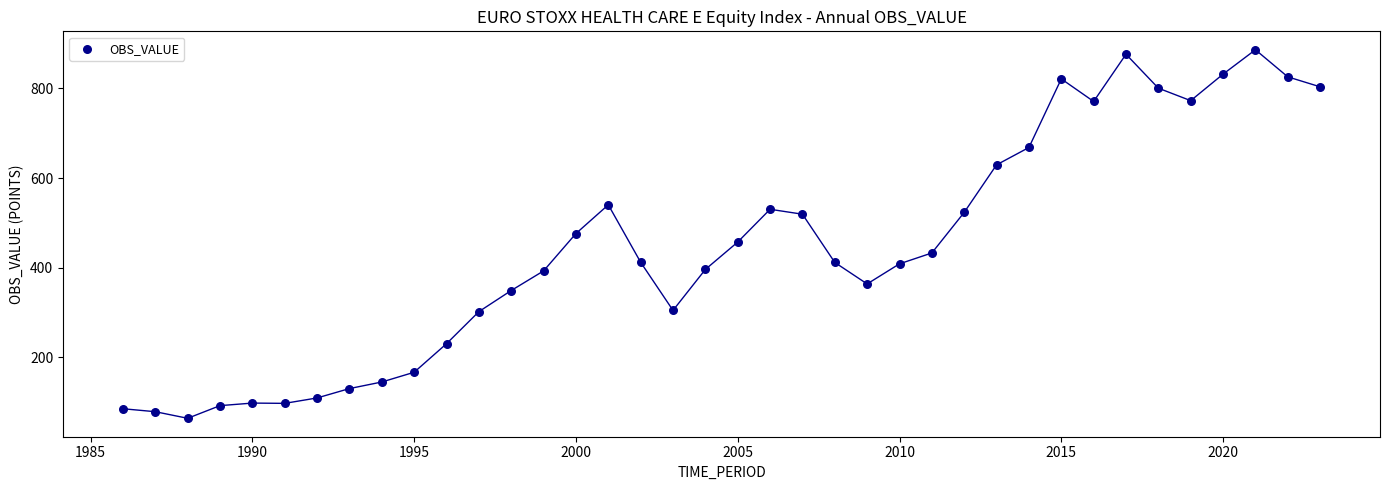

What is the range of X values (max minus min)?

37.0